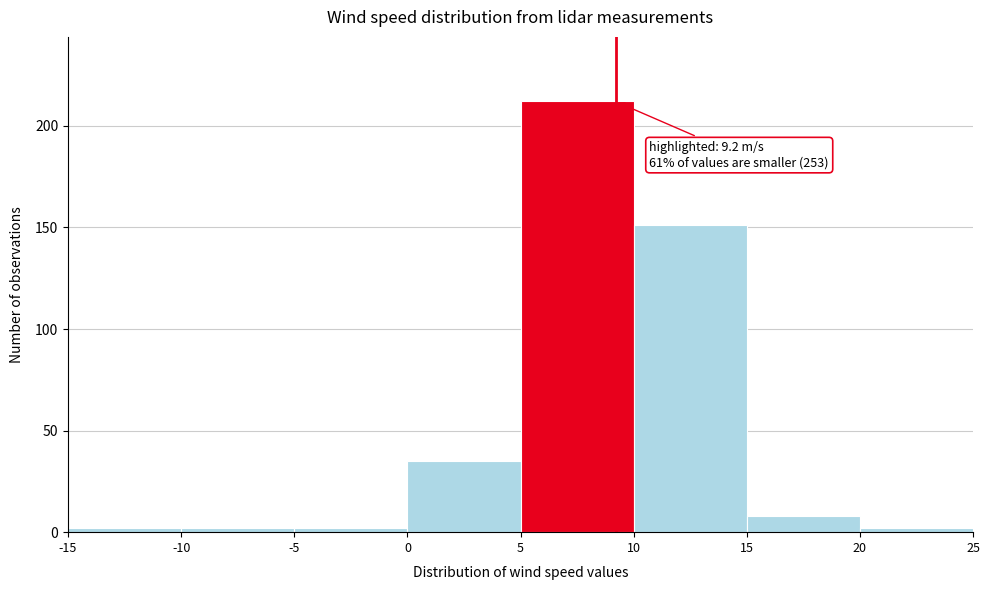

Which range on the x-axis has the tallest bar?

5 to 10